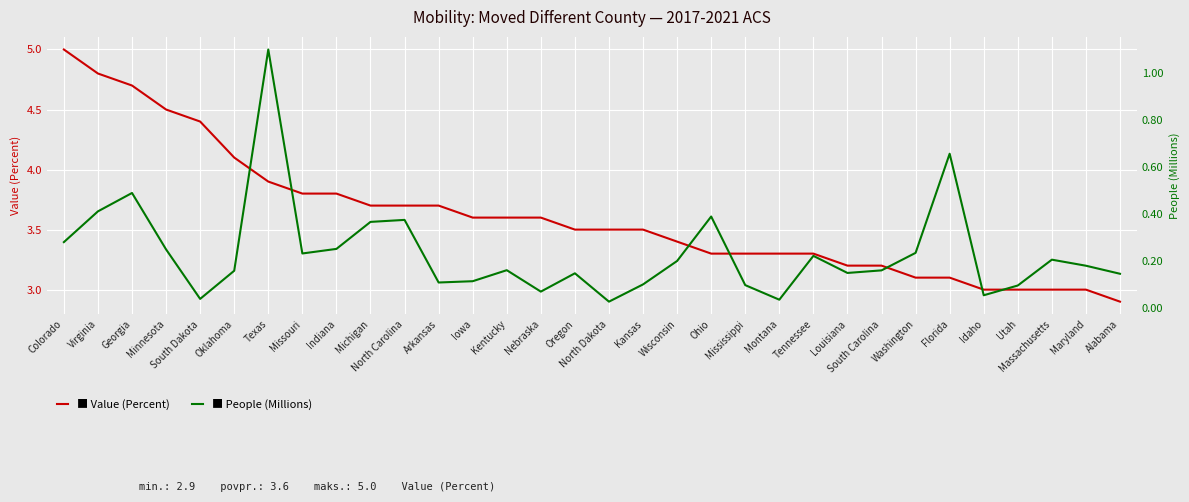

Which series has the largest total across all categories?

Value (Percent)